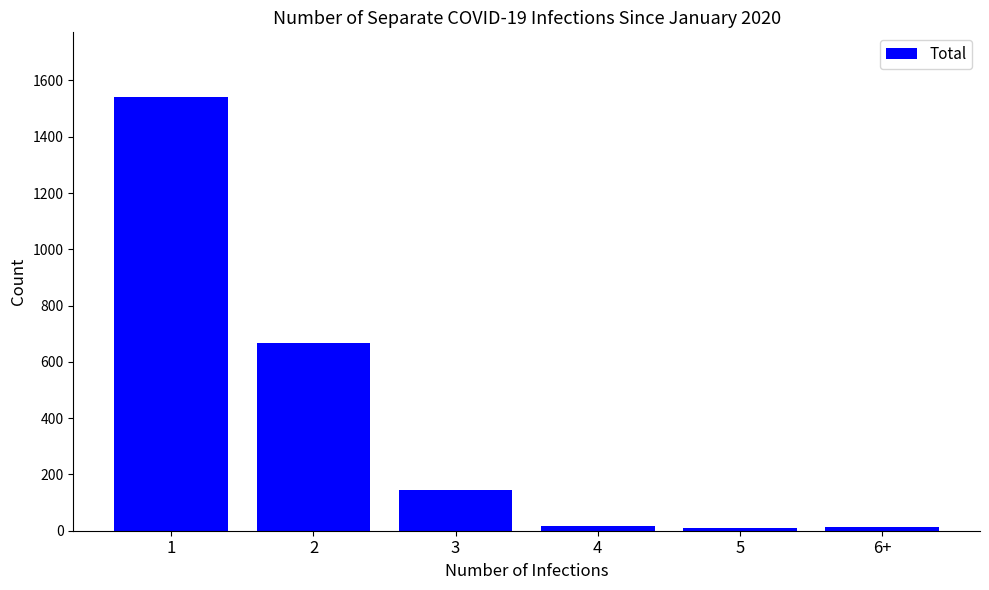

What position from the right is 6+?

1